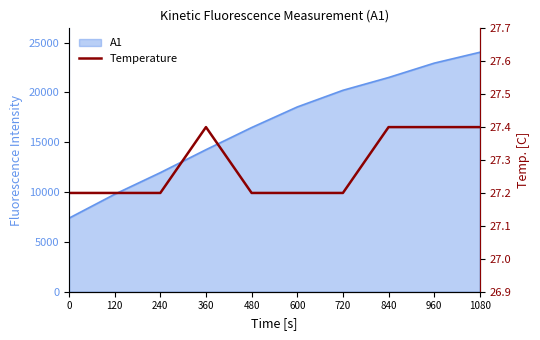

Does the chart have visible grid lines?

No